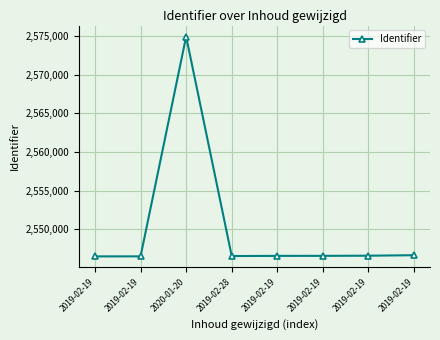

Count the number of categories in the chart.

8